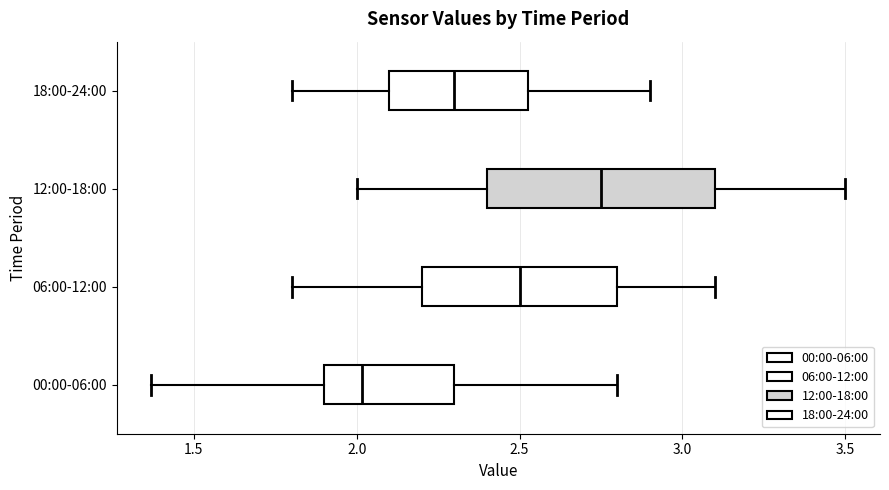

Reading bottom to top, read every box against the x-axis: the position of its median line, the range the box covers, and the ends of its whiskers. The values are not printed on the chart, so give them approximately, as read against the axis.

00:00-06:00: median 2.00, box 1.90 to 2.30, whiskers 1.35 to 2.80
06:00-12:00: median 2.50, box 2.20 to 2.80, whiskers 1.80 to 3.10
12:00-18:00: median 2.75, box 2.40 to 3.10, whiskers 2.00 to 3.50
18:00-24:00: median 2.30, box 2.10 to 2.55, whiskers 1.80 to 2.90